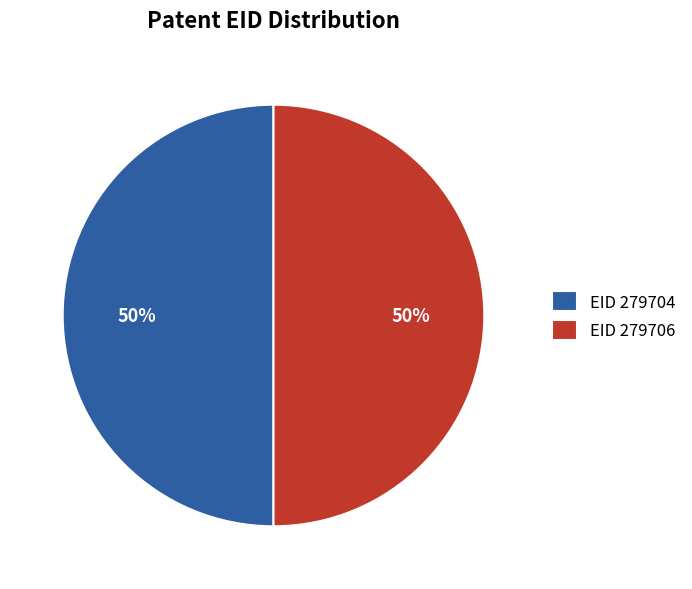

Is the sum of EID 279704 and EID 279706 greater than half?

Yes